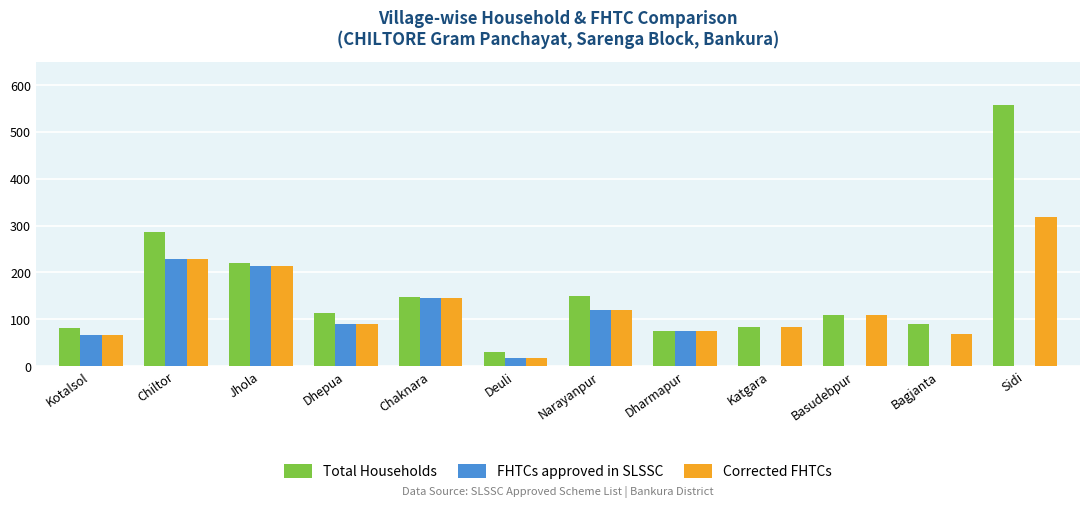

Which series has the largest total across all categories?

Total Households